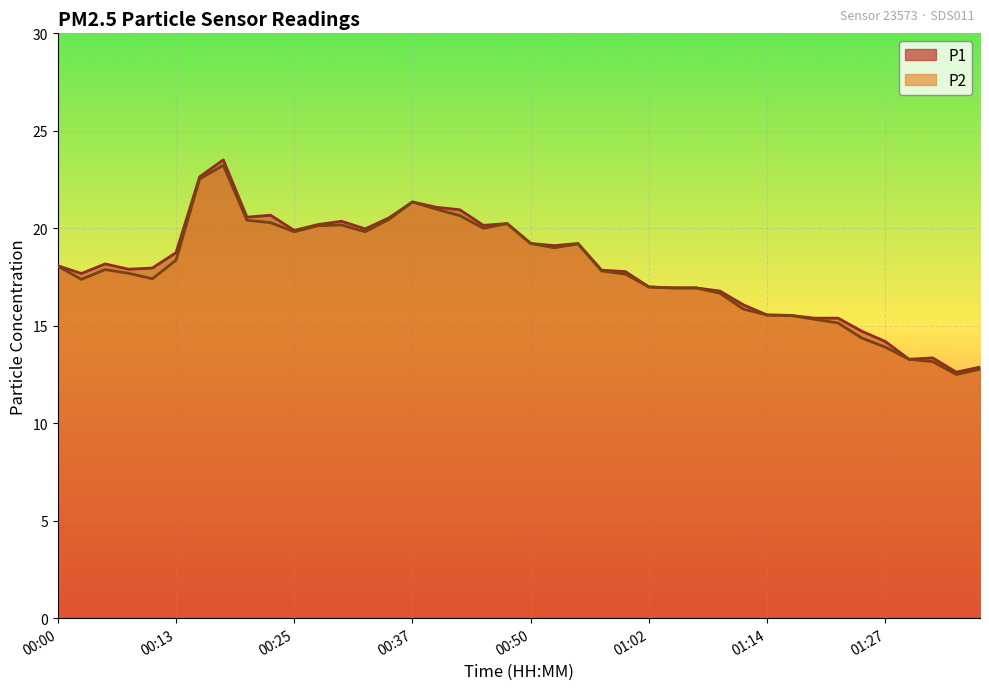

Where is the first local maximum for P2?

00:05